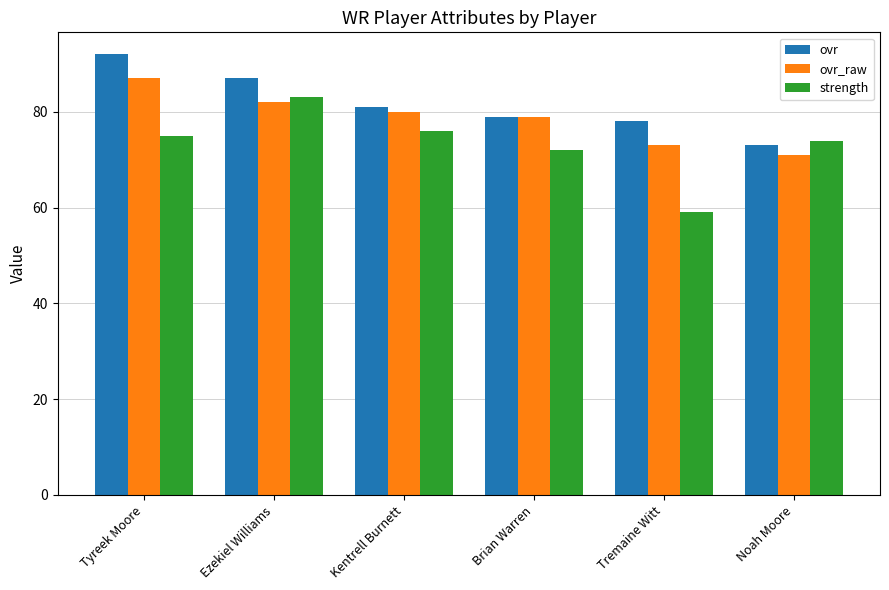

At Ezekiel Williams, list the series in order from smallest to largest.

ovr_raw, strength, ovr